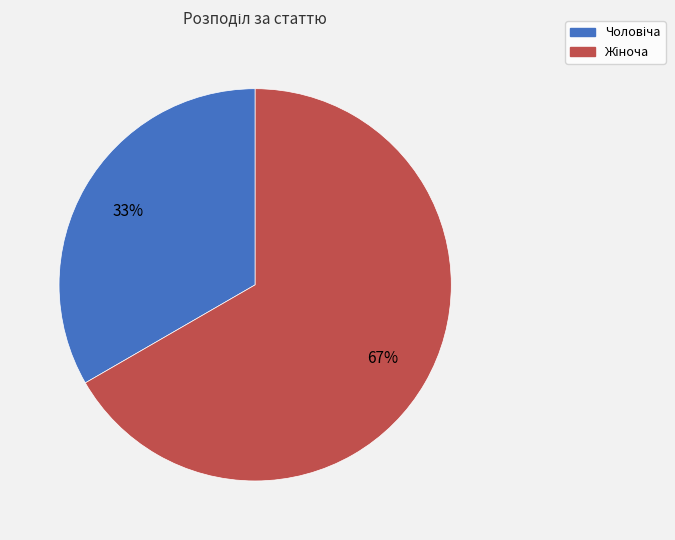

Does any single category account for the majority?

Yes